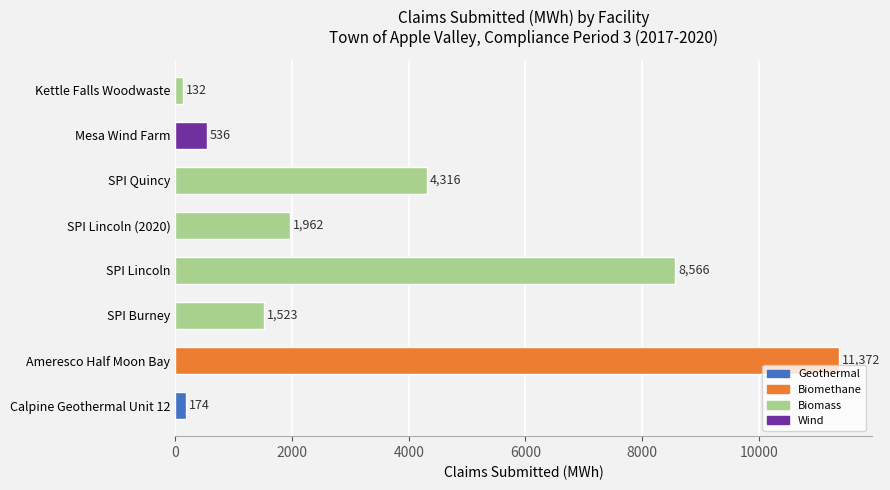

What is the difference between the maximum and minimum values?

11240